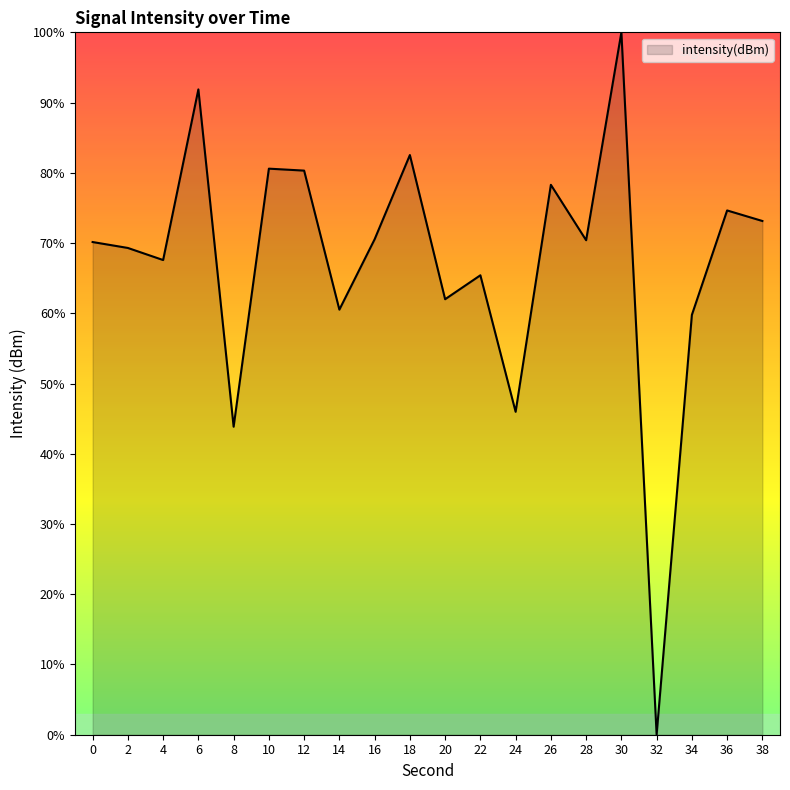

The chart shows a value of 22.4 at 10. True or false?

False